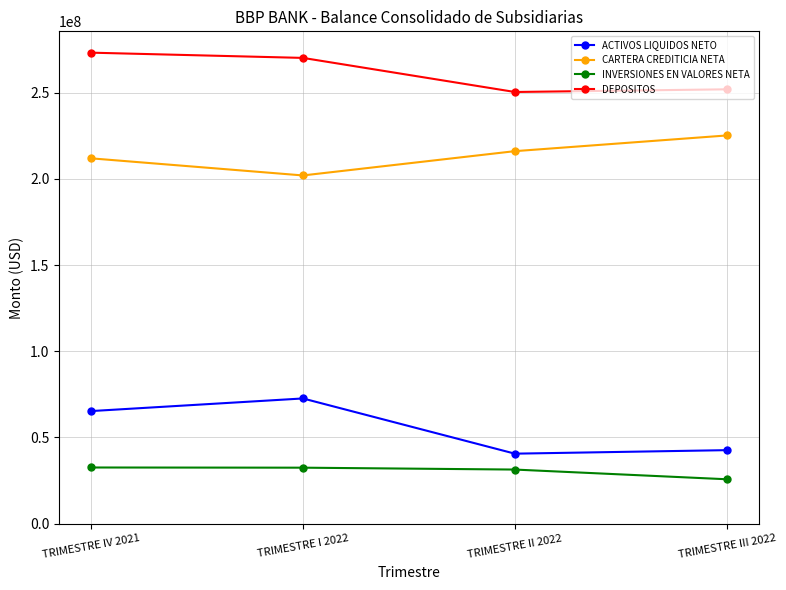

What is the spread (max minus min) of values at TRIMESTRE III 2022?

226205811.1